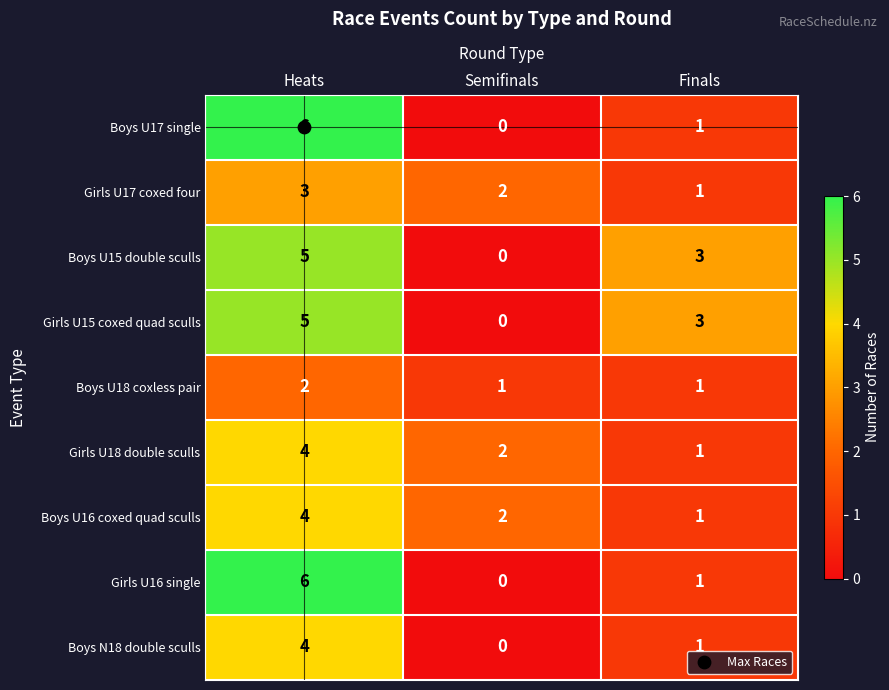

Rank the categories by Boys U16 coxed quad sculls value from lowest to highest.

Finals, Semifinals, Heats